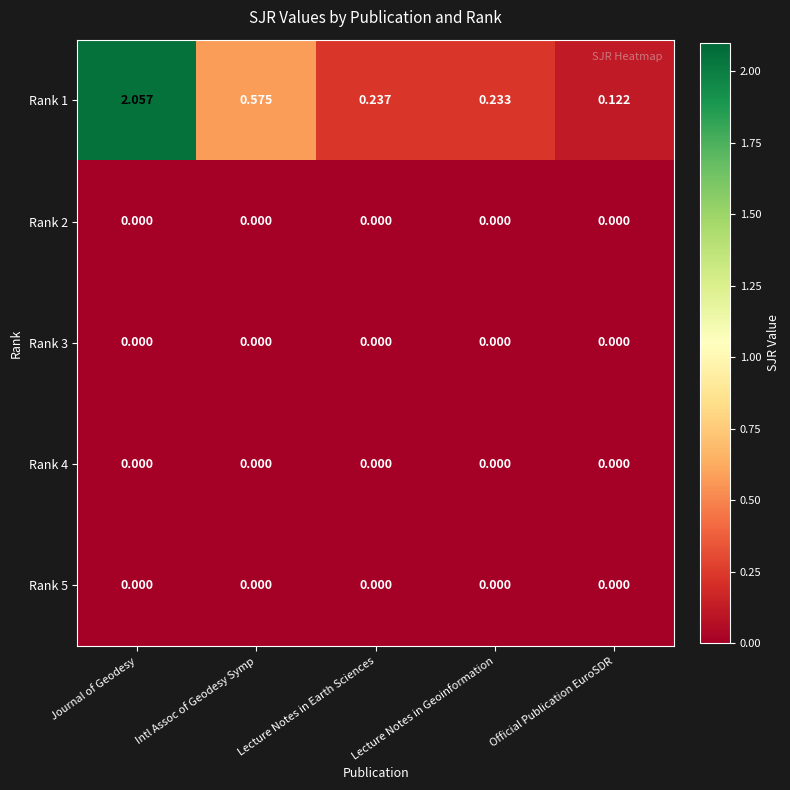

At which label does Rank 1 reach its minimum?

Official Publication EuroSDR